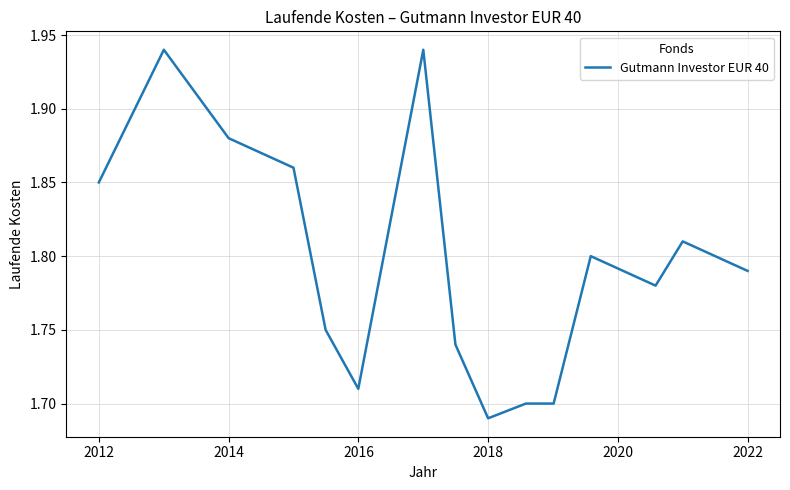

How many distinct data groups are displayed?

1